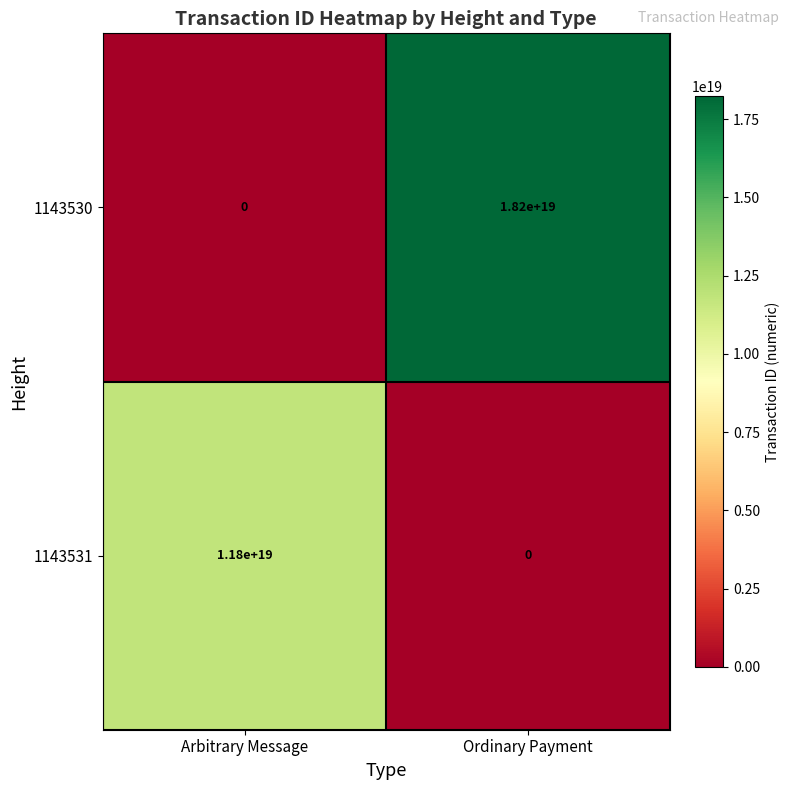

Which series has the largest range (max minus min)?

1143530